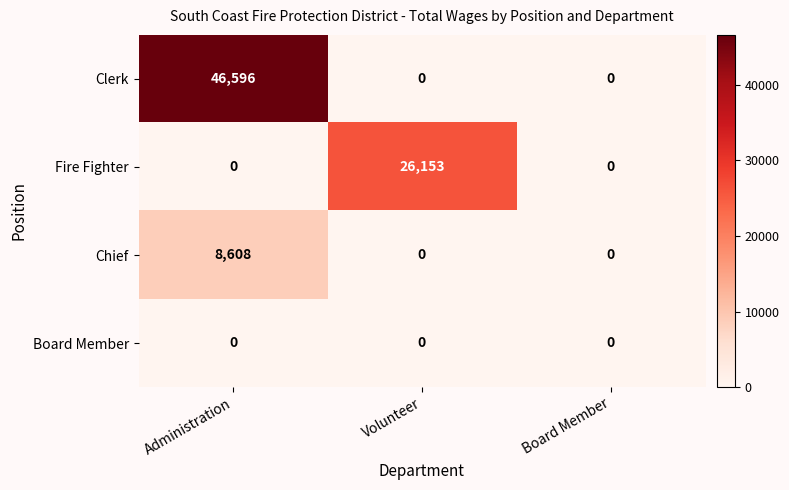

How many Chief values are between 0 and 8608?

3